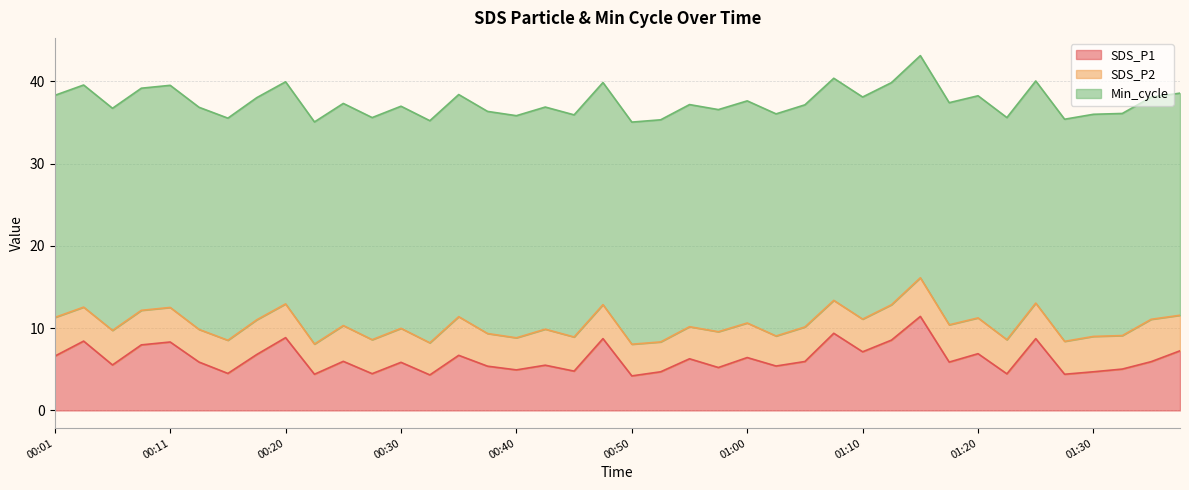

What is the average value of the SDS_P1 series?

6.3